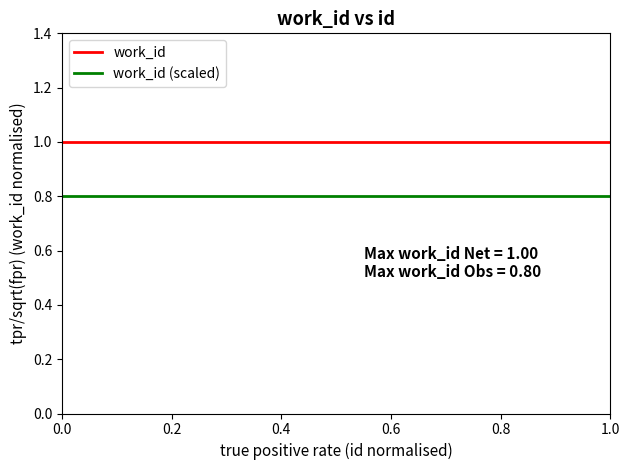

What is the maximum value for work_id (scaled)?

0.8